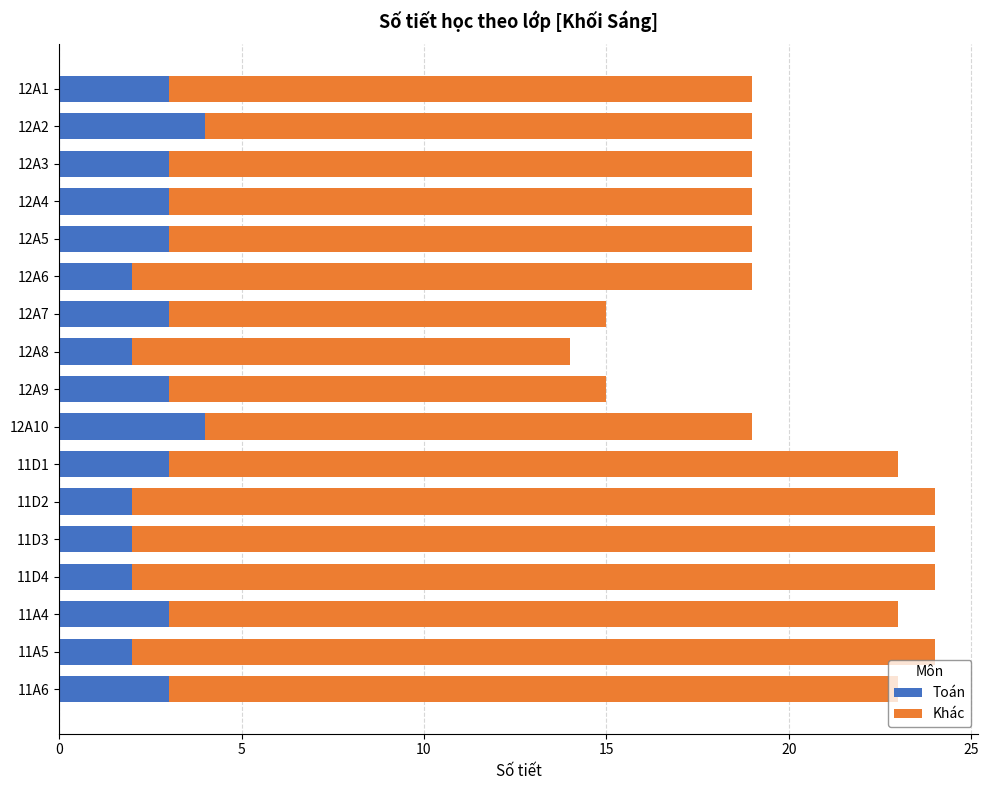

Count the Toán values in the range 2 to 3.

15